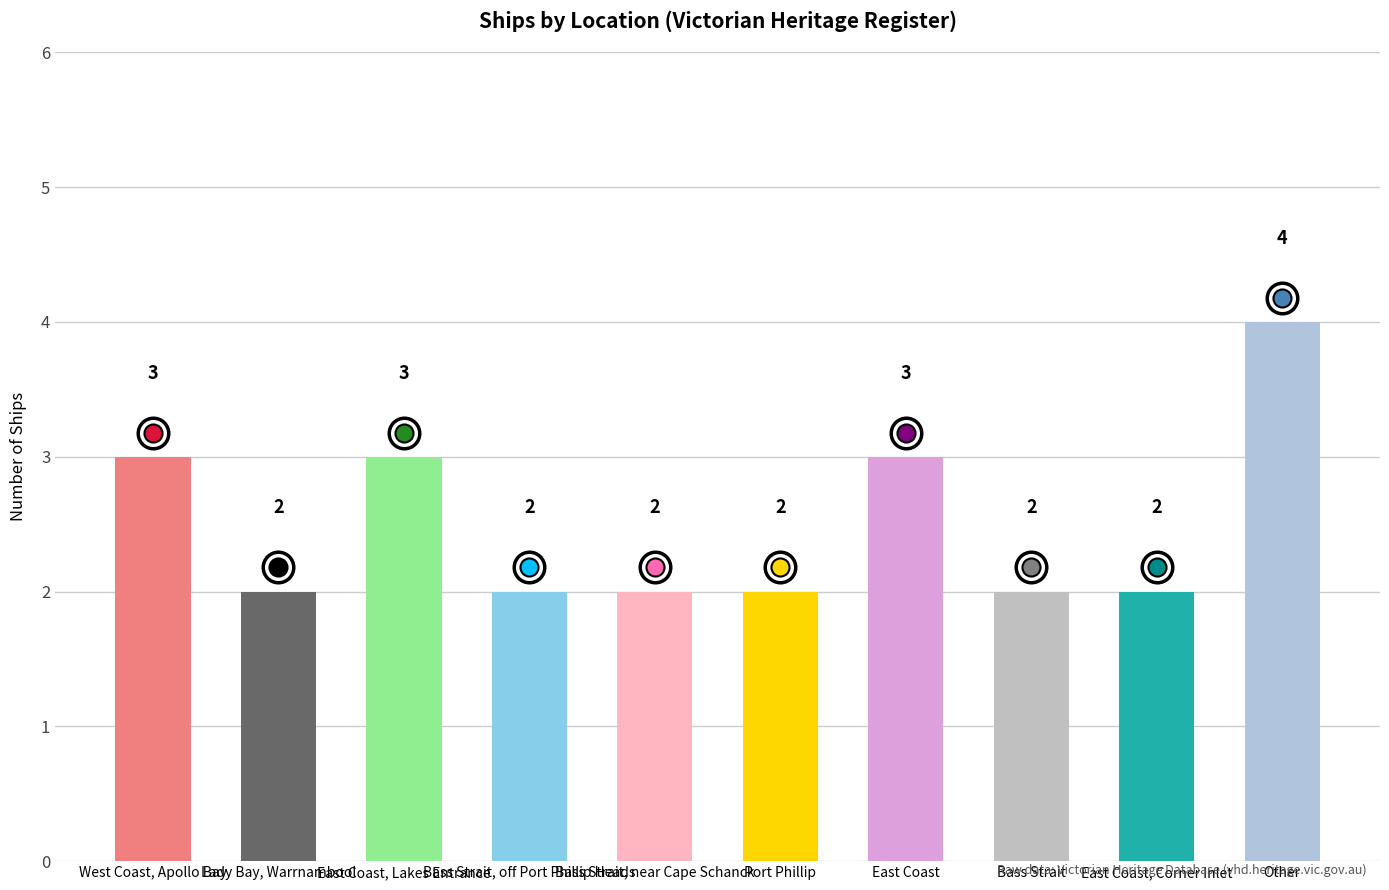

Reading left to right, extract all data points from this chart.

3	2	3	2	2	2	3	2	2	4